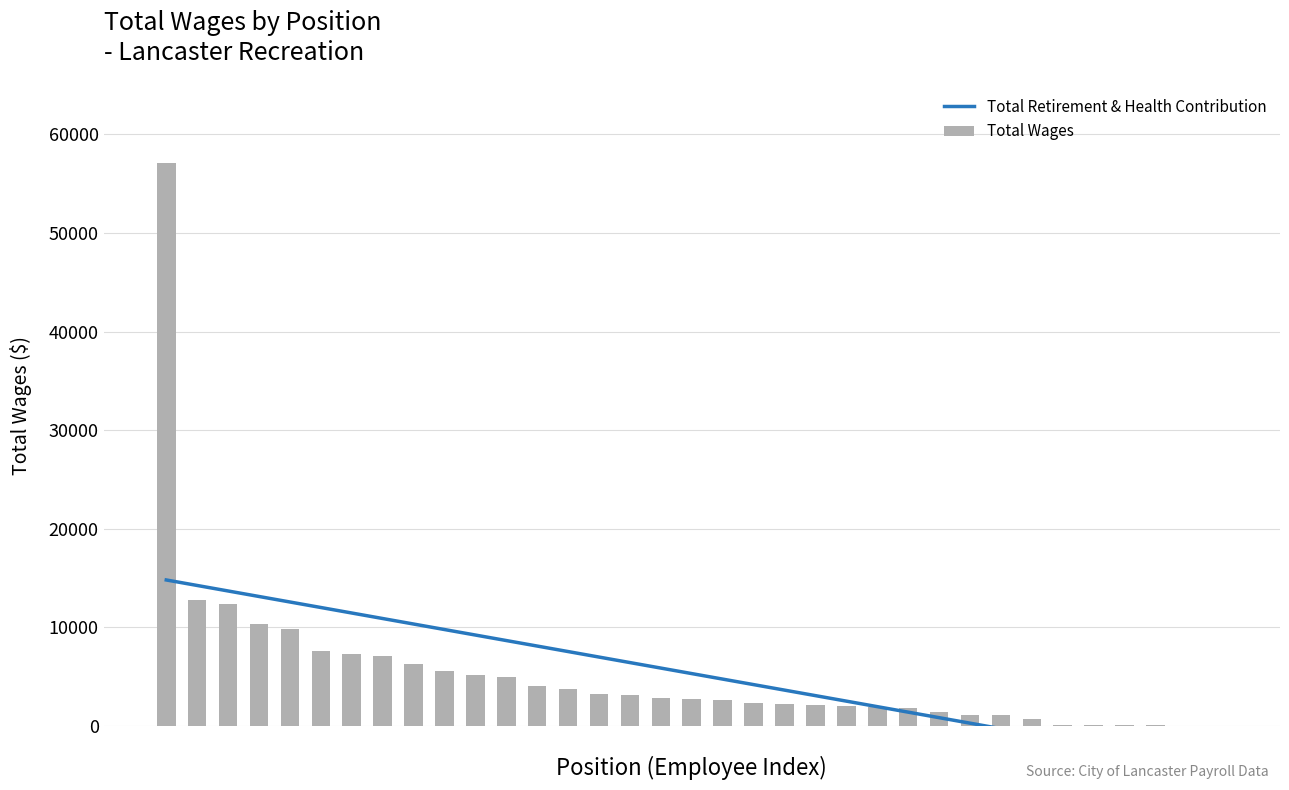

Reading right to left, transcribe all the data shown in this chart.

Total Retirement & Health Contribution: -4174.7	-3616.2	-3057.8	-2499.3	-1940.9	-1382.4	-824.0	-265.5	292.9	851.4	1409.8	1968.3	2526.7	3085.2	3643.6	4202.1	4760.5	5319.0	5877.4	6435.9	6994.3	7552.8	8111.2	8669.7	9228.1	9786.6	10345.0	10903.5	11461.9	12020.4	12578.8	13137.3	13695.7	14254.2	14812.6
Total Wages: 12.0	48.0	87.0	108.0	120.0	150.0	698.0	1074.0	1122.0	1429.0	1874.0	1889.0	2057.0	2087.0	2250.0	2352.0	2611.0	2740.0	2830.0	3125.0	3248.0	3783.0	4012.0	4953.0	5174.0	5558.0	6244.0	7065.0	7342.0	7636.0	9883.0	10325.0	12339.0	12816.0	57123.0